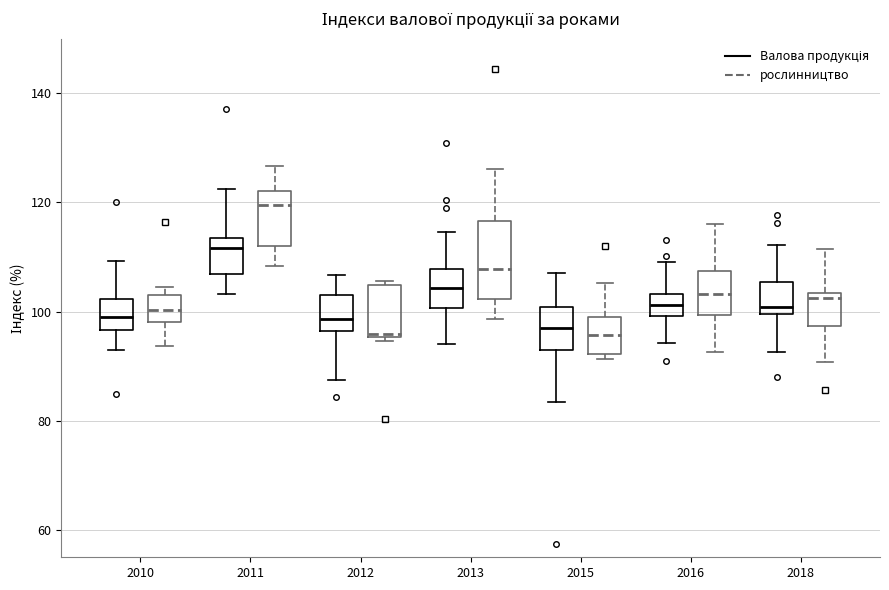

Reading left to right, read every box against the y-axis: the position of its median line, the range the box covers, and the ends of its whiskers. The values are not printed on the chart, so give them approximately, as read against the axis.

2010 (Валова продукція): median 100, box 96 to 102, whiskers 92 to 110
2010 (рослинництво): median 100, box 98 to 104, whiskers 94 to 104 (just above the box's upper edge)
2011 (Валова продукція): median 112, box 106 to 114, whiskers 104 to 122
2011 (рослинництво): median 120, box 112 to 122, whiskers 108 to 126
2012 (Валова продукція): median 98, box 96 to 104, whiskers 88 to 106
2012 (рослинництво): median 96, box 96 to 104, whiskers 94 to 106
2013 (Валова продукція): median 104, box 100 to 108, whiskers 94 to 114
2013 (рослинництво): median 108, box 102 to 116, whiskers 98 to 126
2015 (Валова продукція): median 98, box 94 to 100, whiskers 84 to 108
2015 (рослинництво): median 96, box 92 to 100, whiskers 92 (just below the box's lower edge) to 106
2016 (Валова продукція): median 102, box 100 to 104, whiskers 94 to 110
2016 (рослинництво): median 104, box 100 to 108, whiskers 92 to 116
2018 (Валова продукція): median 100 (just above the box's lower edge), box 100 to 106, whiskers 92 to 112
2018 (рослинництво): median 102, box 98 to 104, whiskers 90 to 112